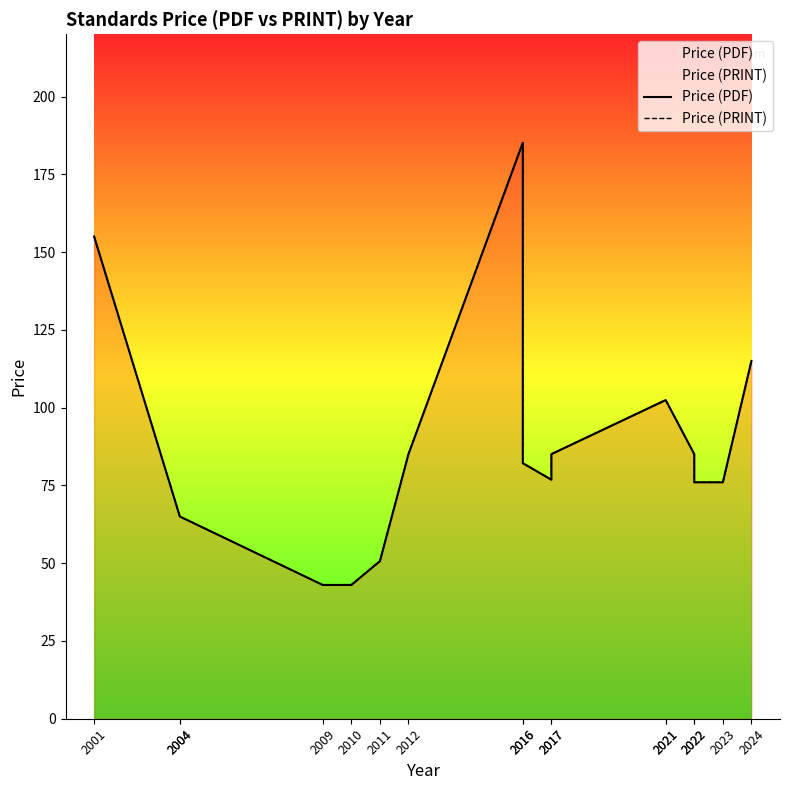

How many interior local valleys does the Price (PRINT) series have?

1